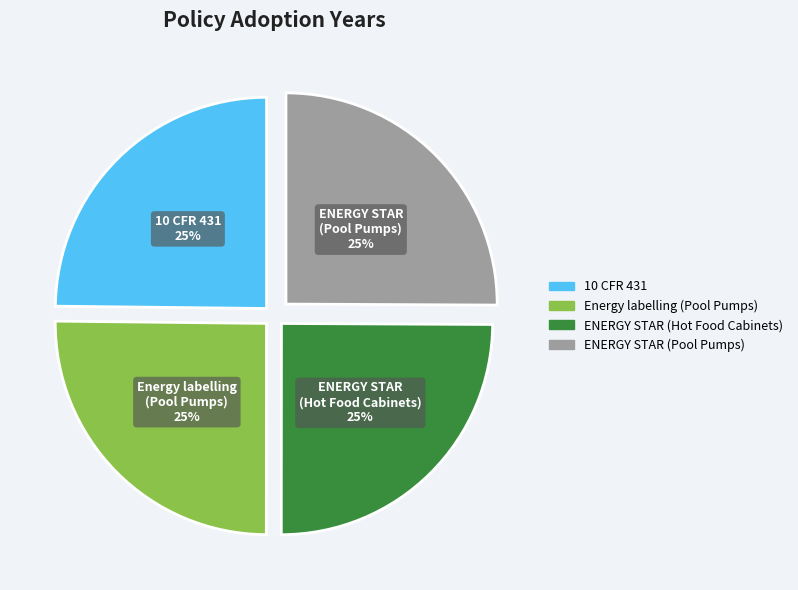

To the nearest percent, what portion does 10 CFR 431 represent?

25%